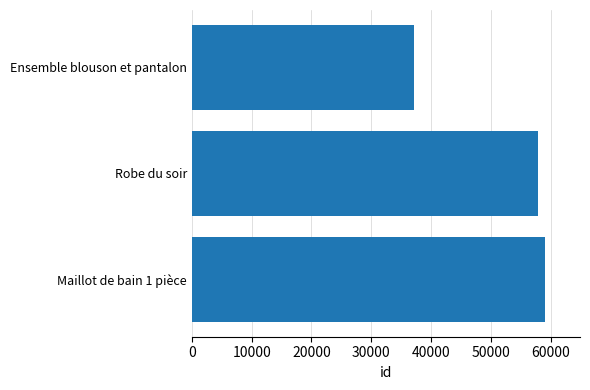

How many categories are shown in the chart?

3